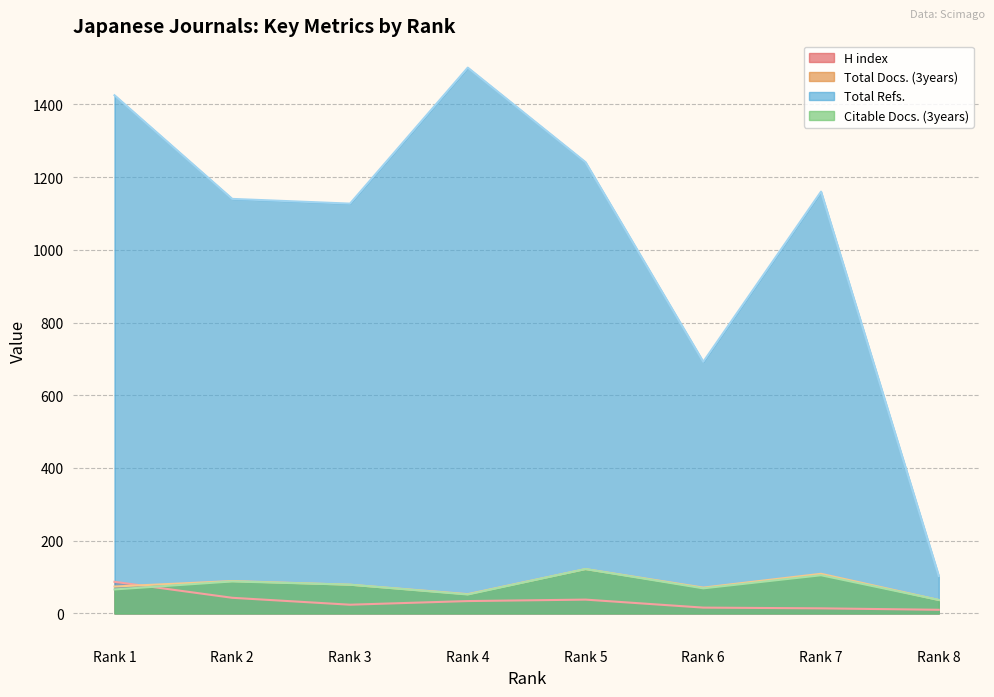

The value of Total Docs. (3years) at Rank 5 is 85. True or false?

False